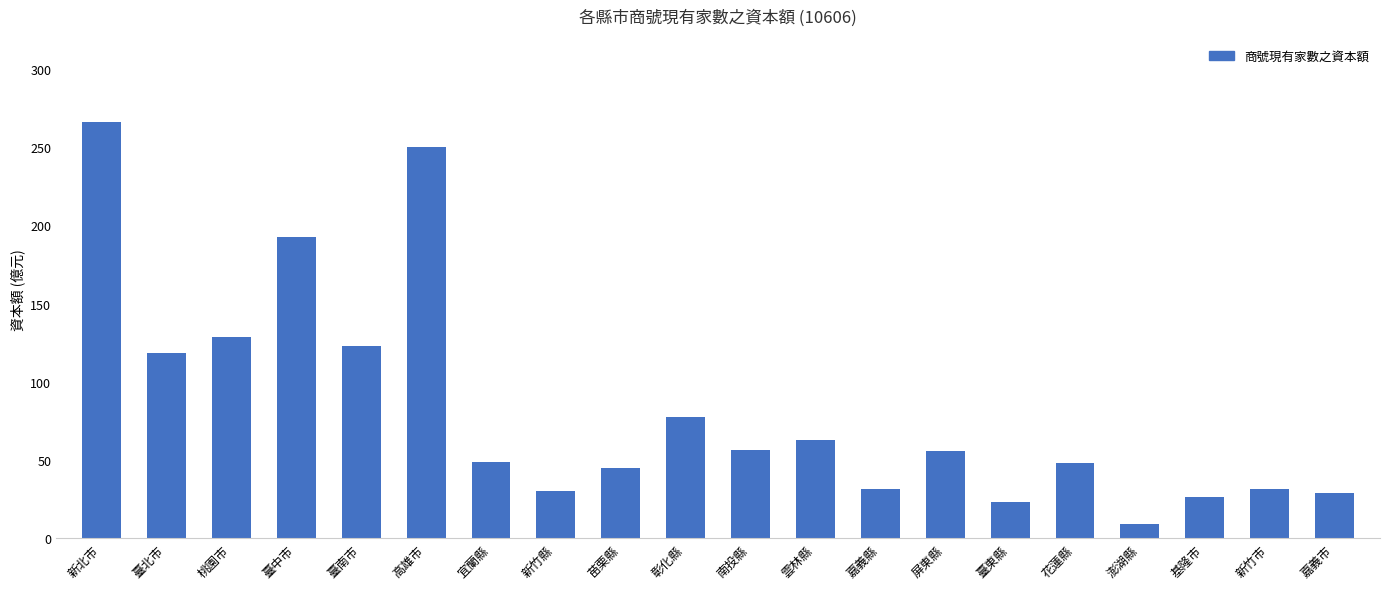

What is the difference between the maximum and minimum values?

256.9